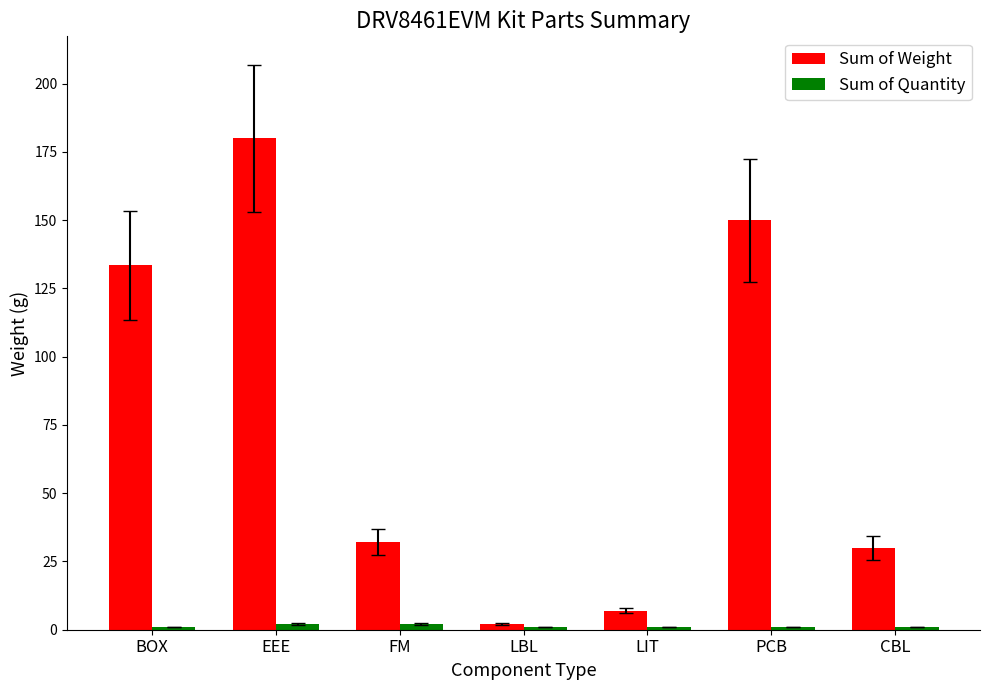

Which category has the highest value in the Sum of Weight series?

EEE